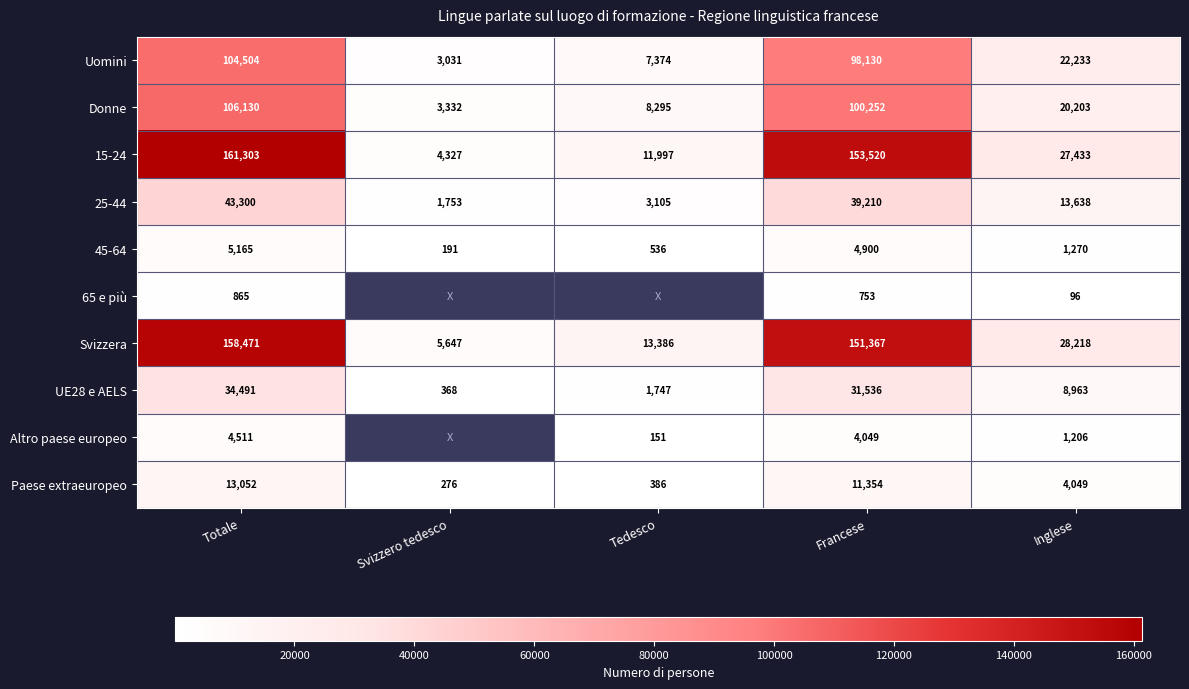

Which label corresponds to the smallest value in the chart?

Inglese